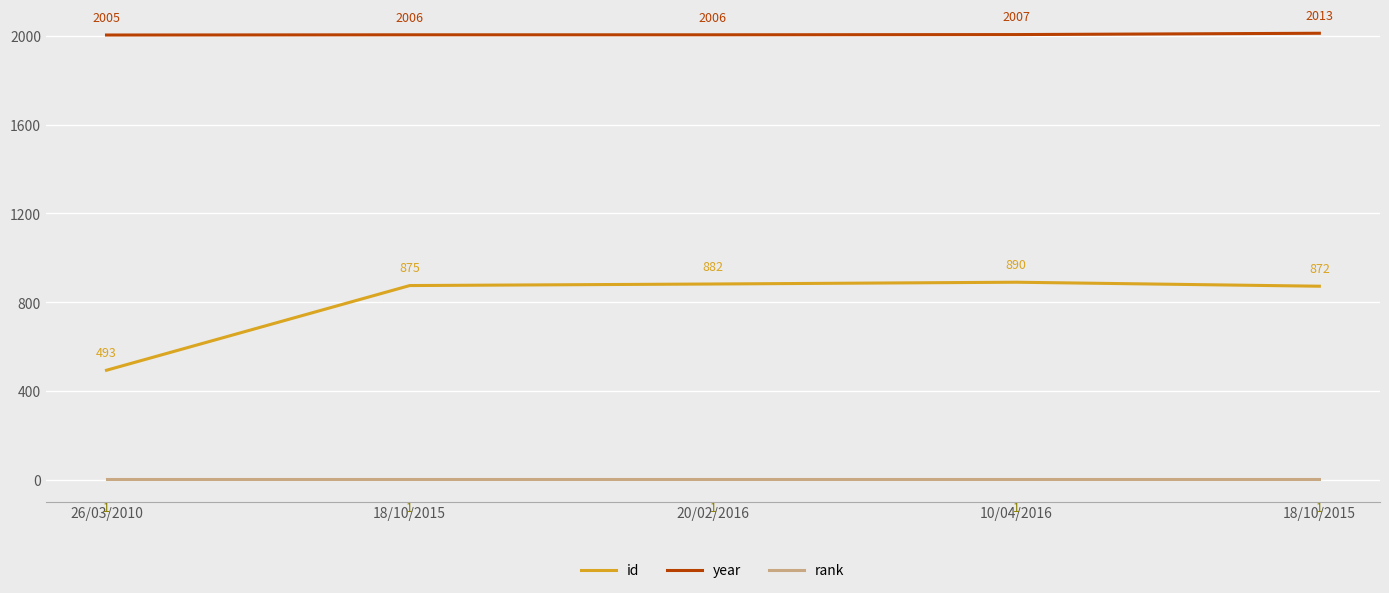

Where does the year series first go above 2006?

10/04/2016